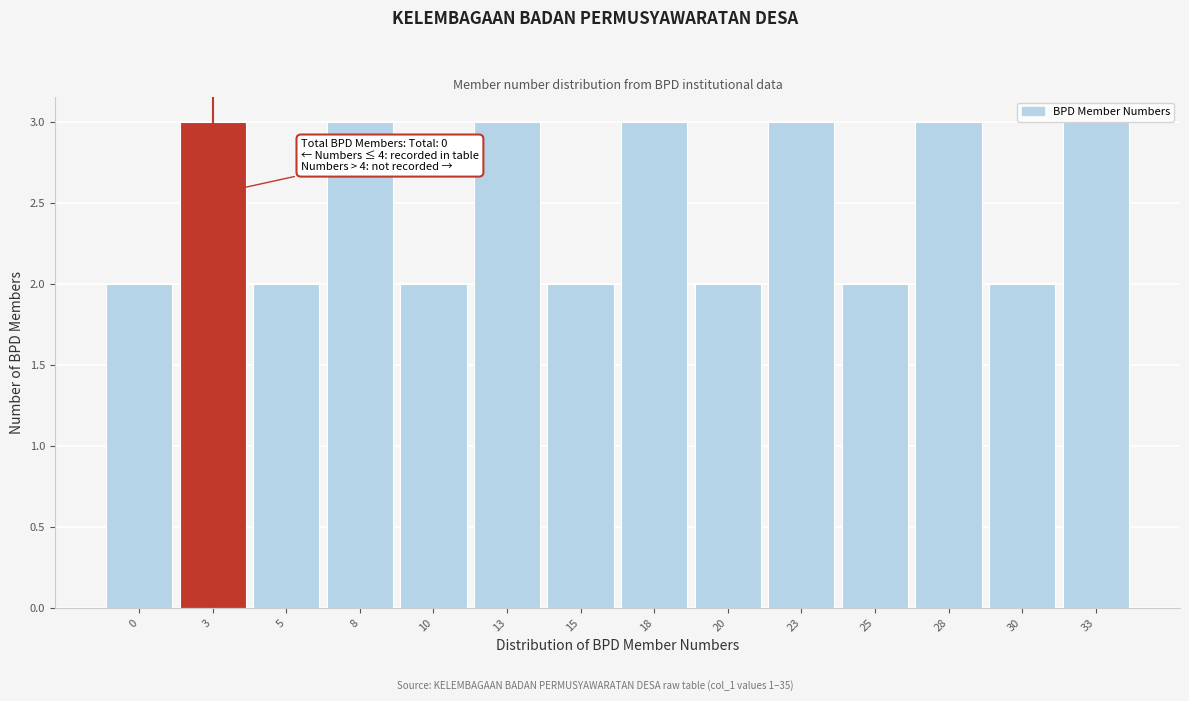

The value at 25 is 2. True or false?

True